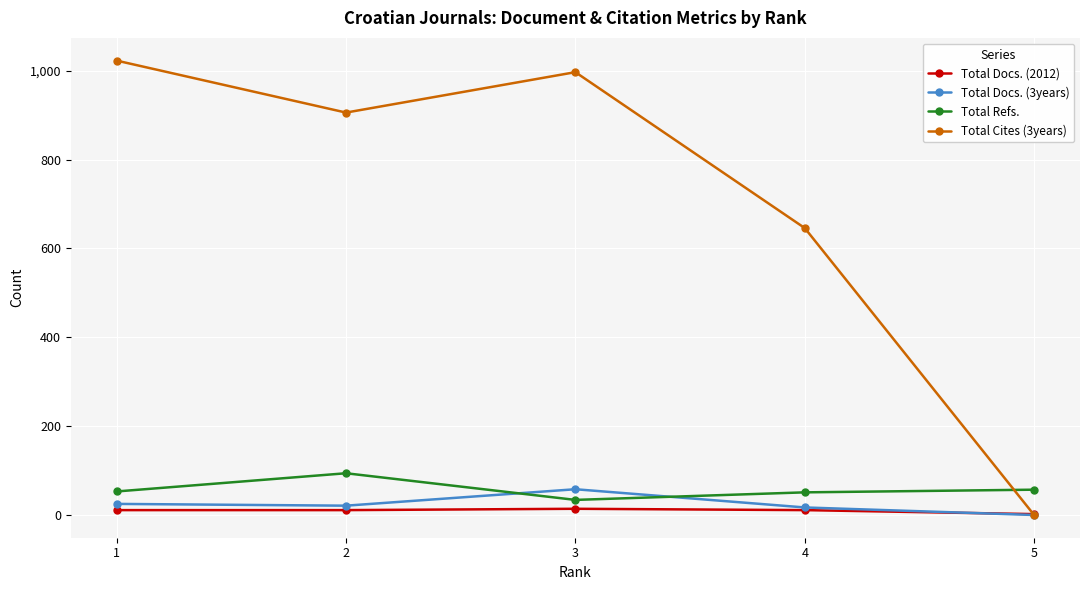

How many lines are shown in the chart?

4